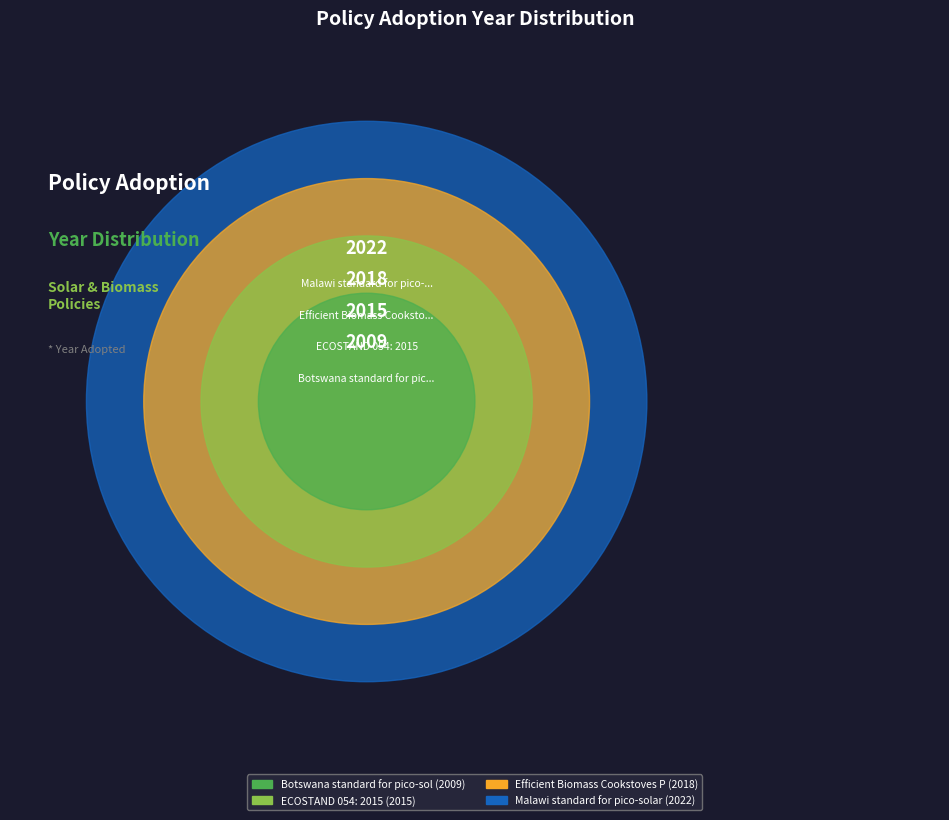

To the nearest percent, what percentage of the pie is Botswana standard for pico-solar and SHS?

25%